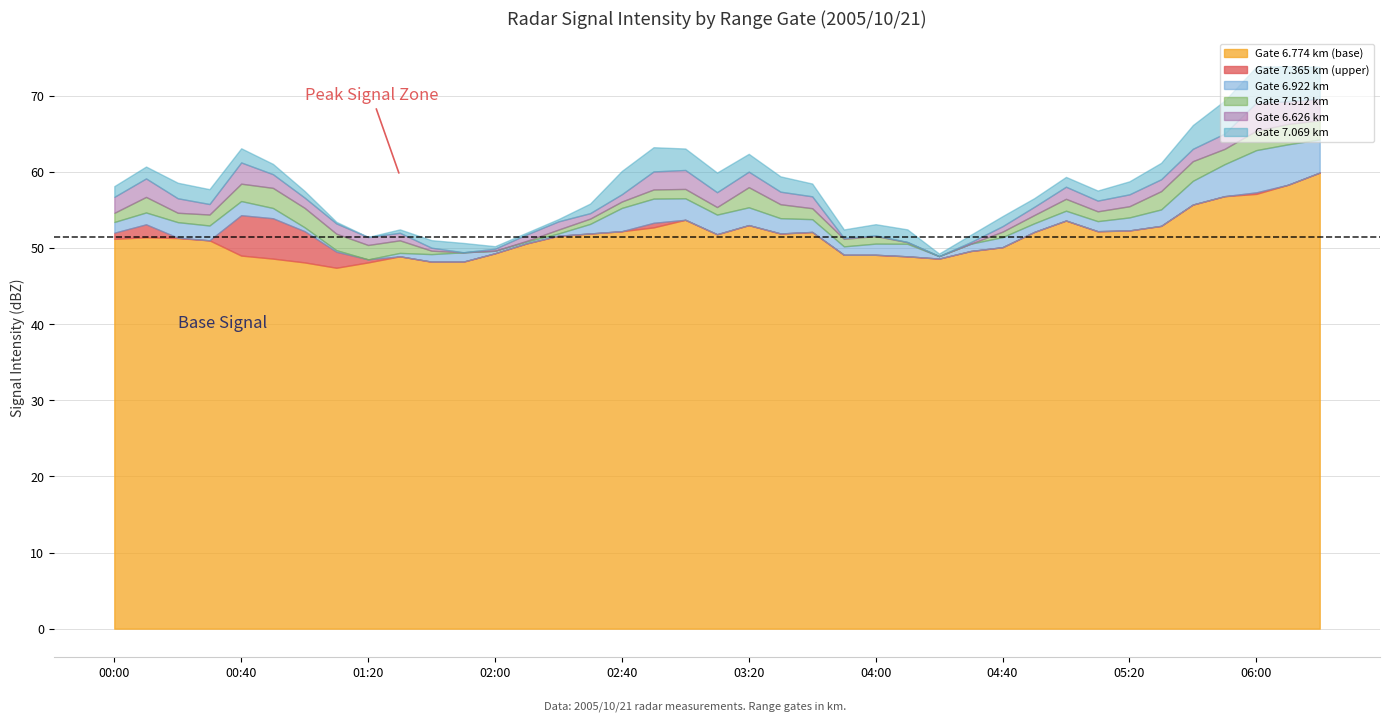

How many categories are shown in the chart?

39